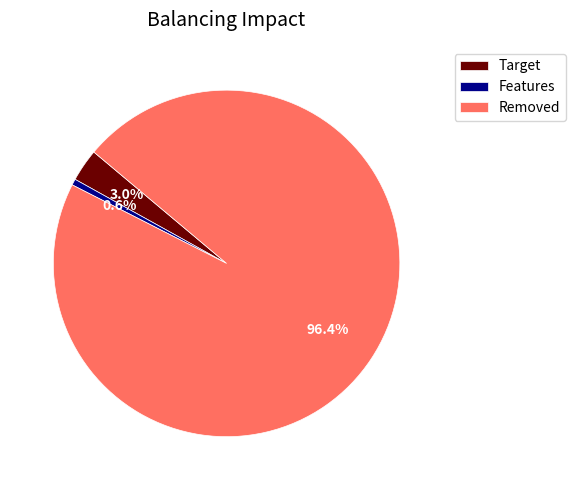

How many segments does this pie chart have?

3